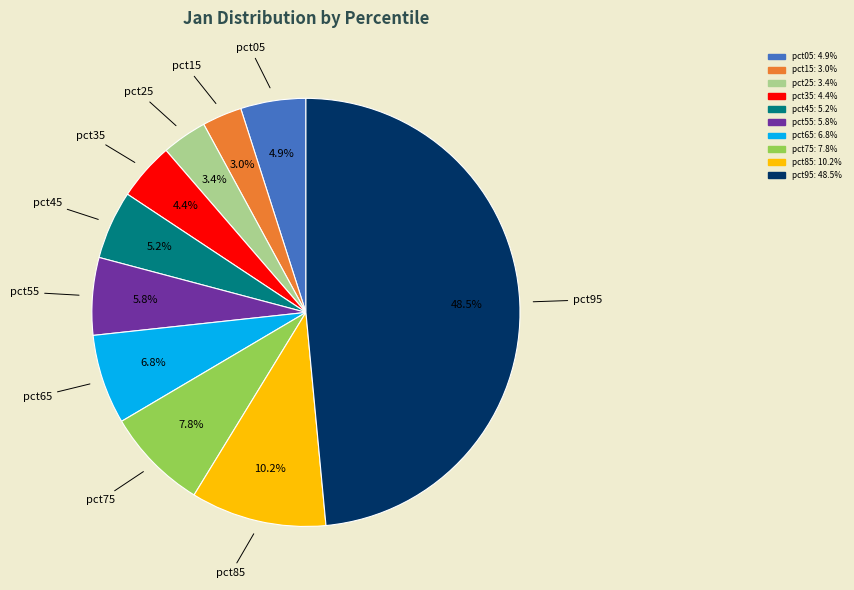

Count the number of slices in the pie.

10